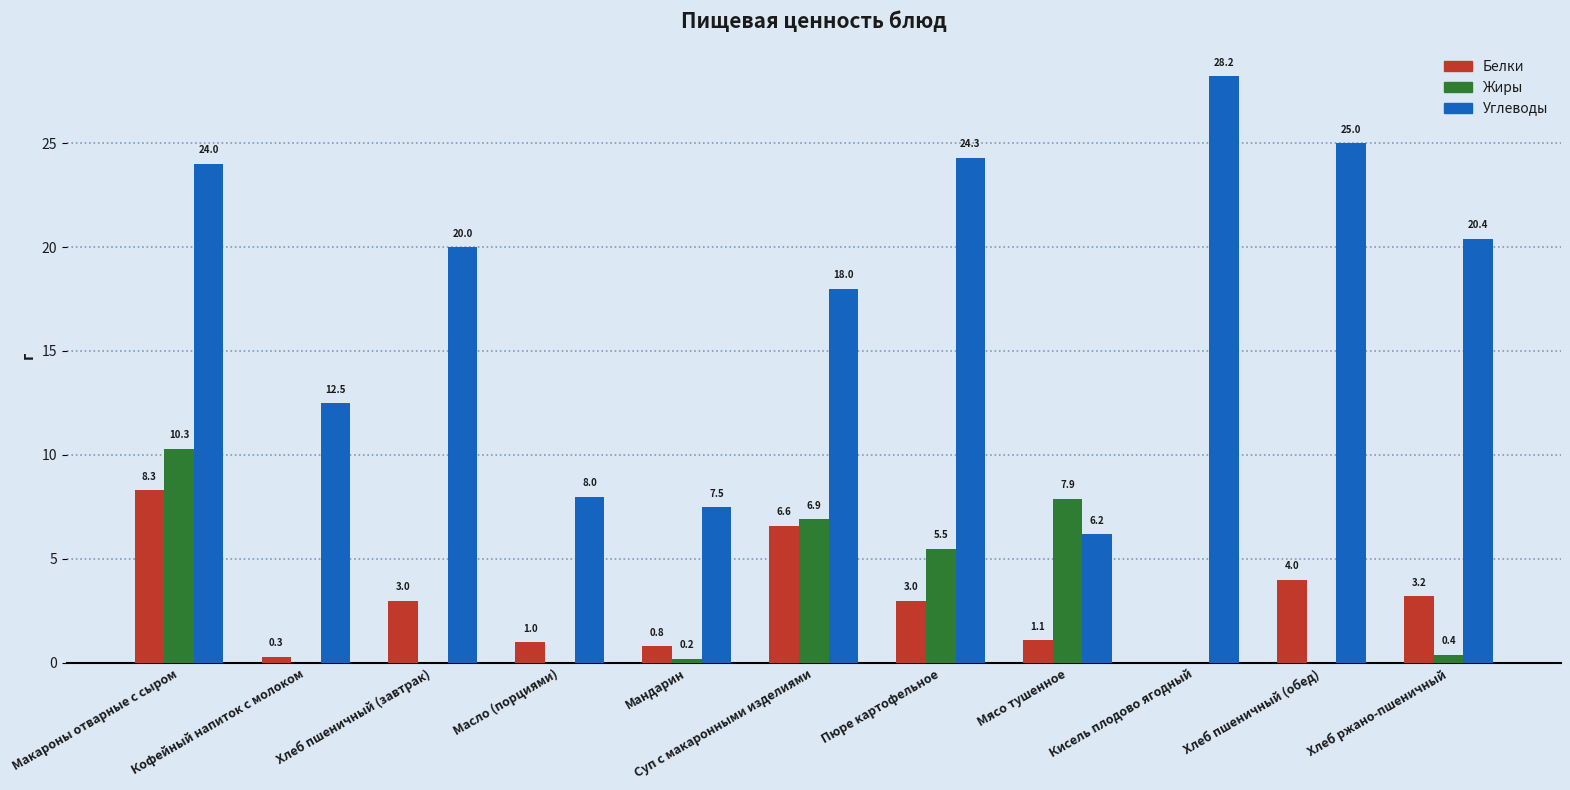

Between Масло (порциями) and Кисель плодово ягодный, which series saw the biggest shift?

Углеводы